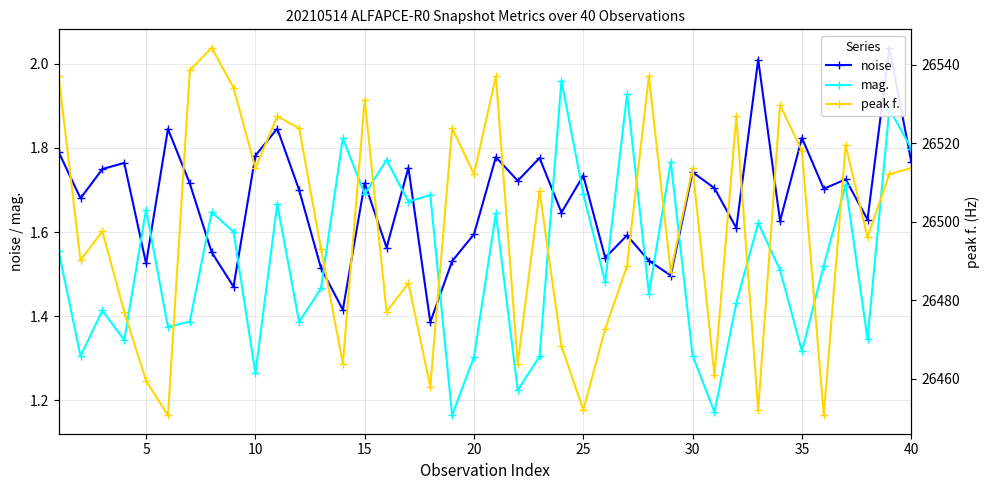

Does the chart display data point markers on the line(s)?

Yes